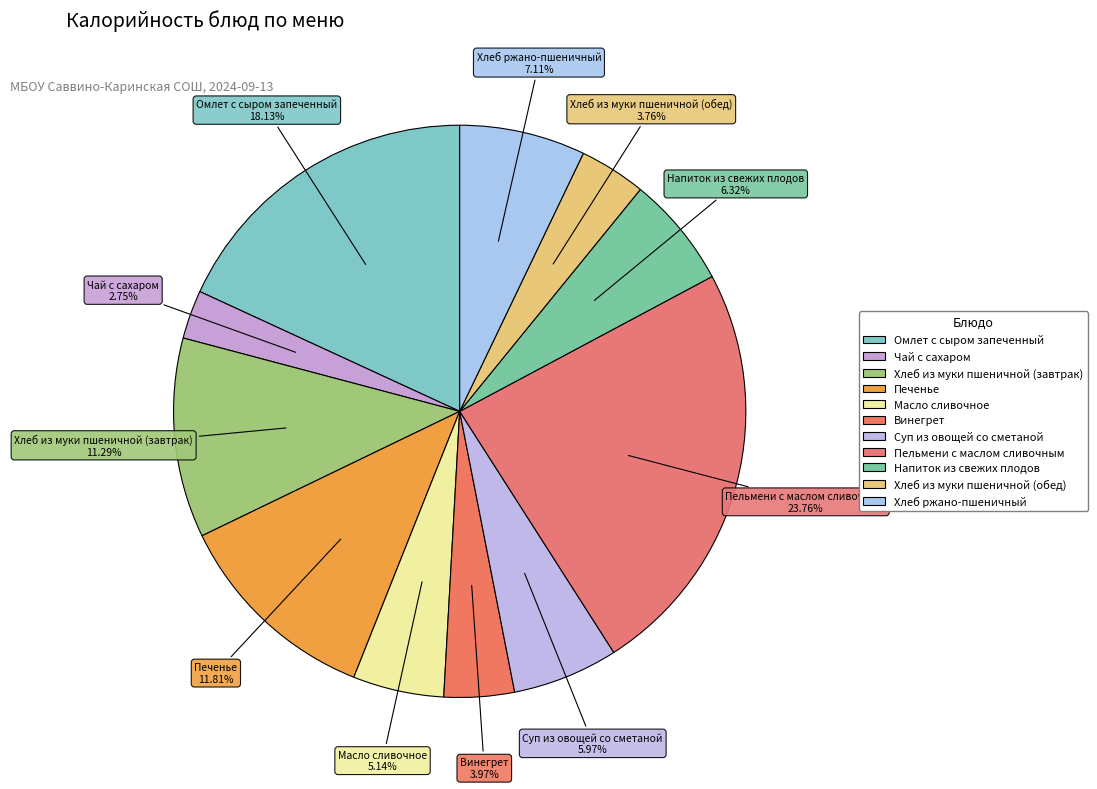

Count the number of slices in the pie.

11